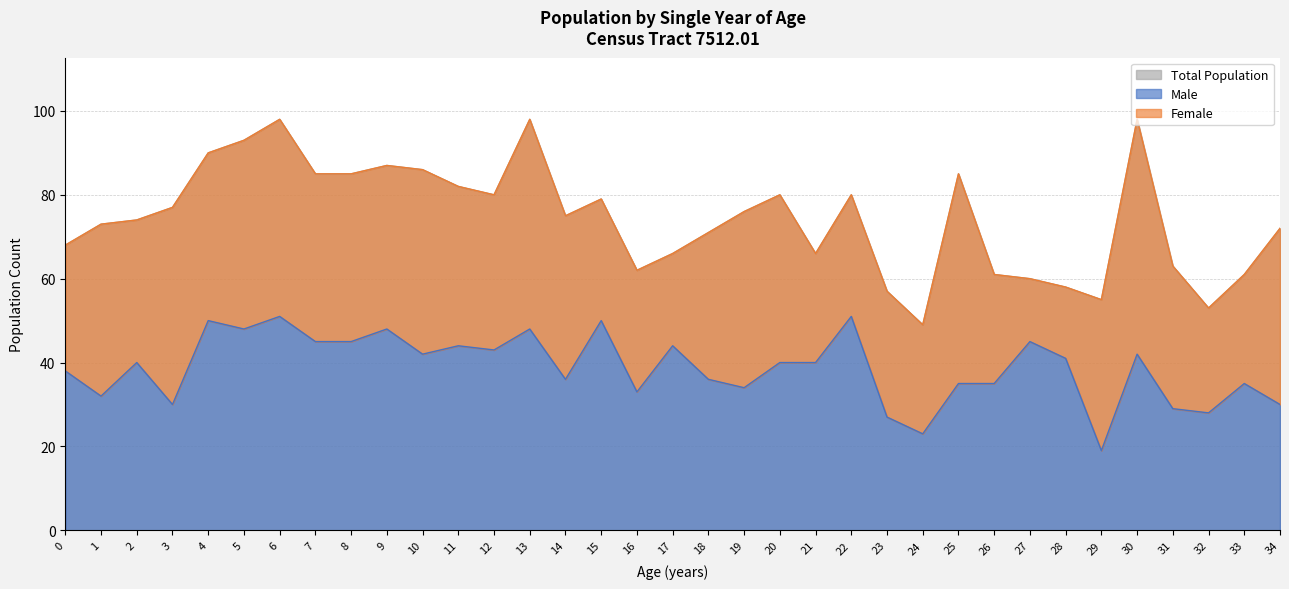

List the labels in order of Male value, smallest first.

29, 24, 23, 32, 31, 3, 34, 1, 16, 19, 25, 26, 33, 14, 18, 0, 2, 20, 21, 28, 10, 30, 12, 11, 17, 7, 8, 27, 5, 9, 13, 4, 15, 6, 22